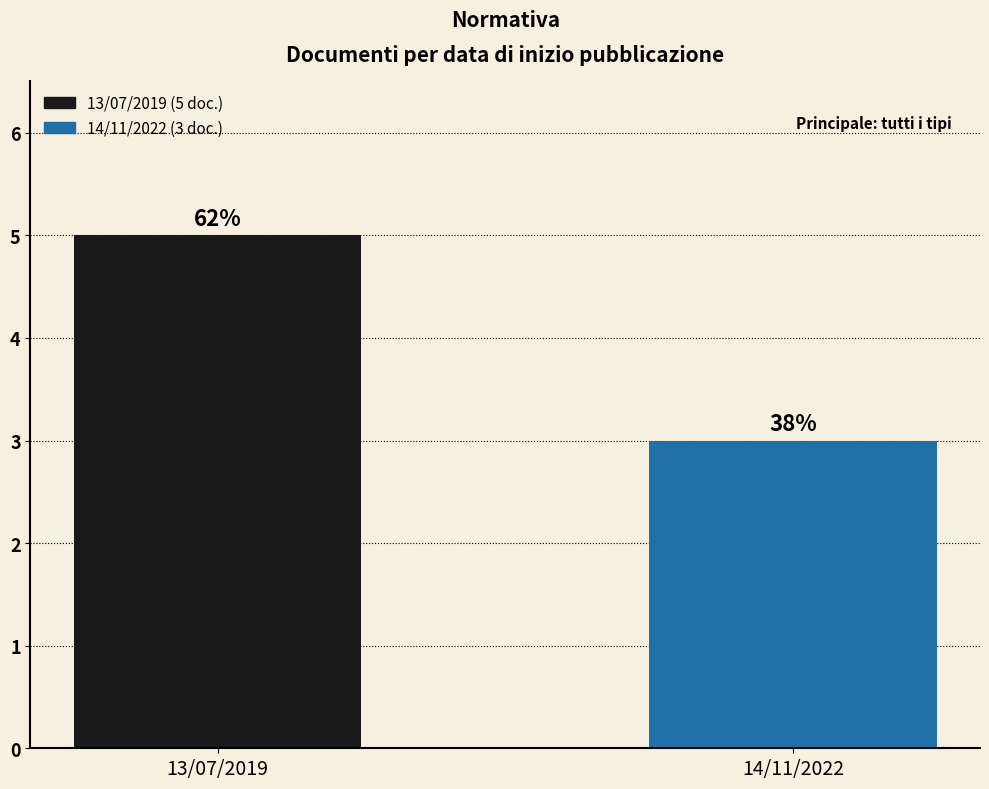

List the labels in order of value, smallest first.

14/11/2022, 13/07/2019